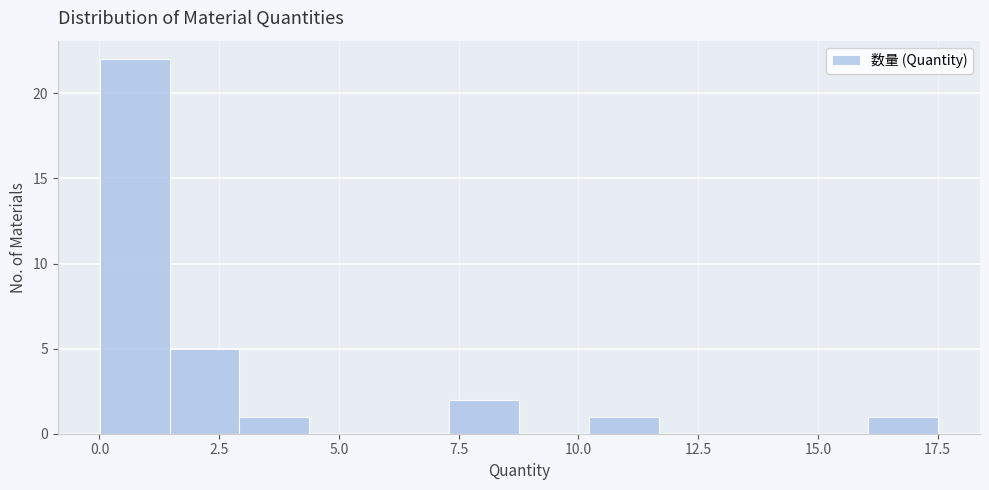

Read against the x-axis, roughly where is the centre of the tallest bar?

0.5